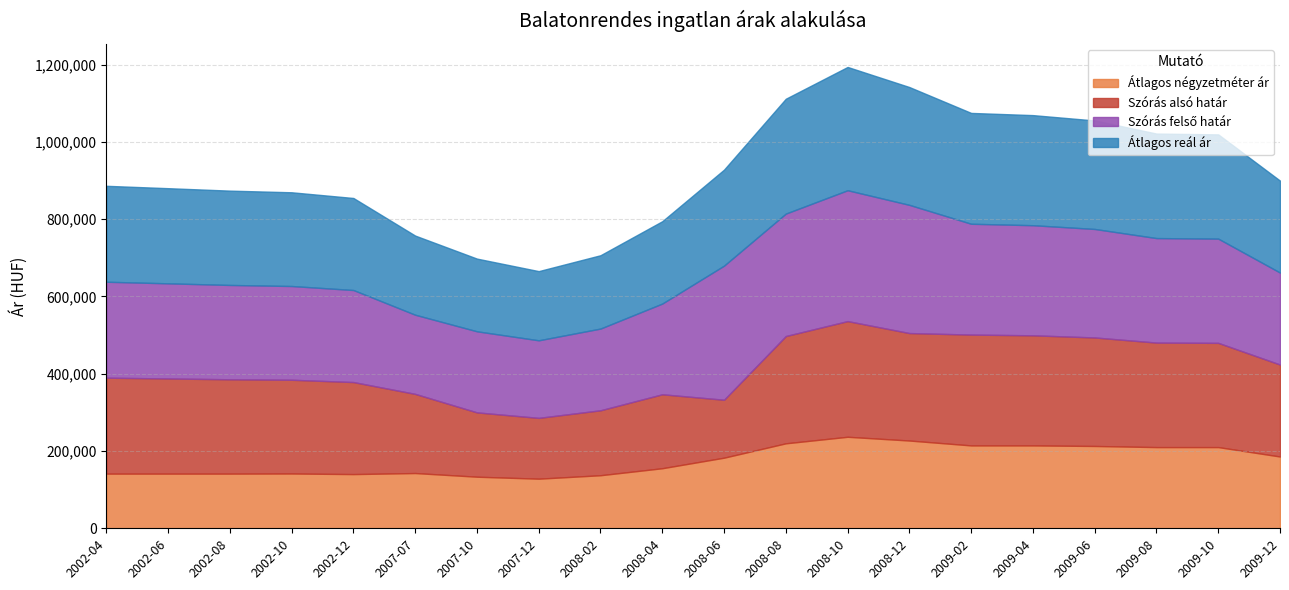

How many values in the Szórás alsó határ series are below 246236?

10